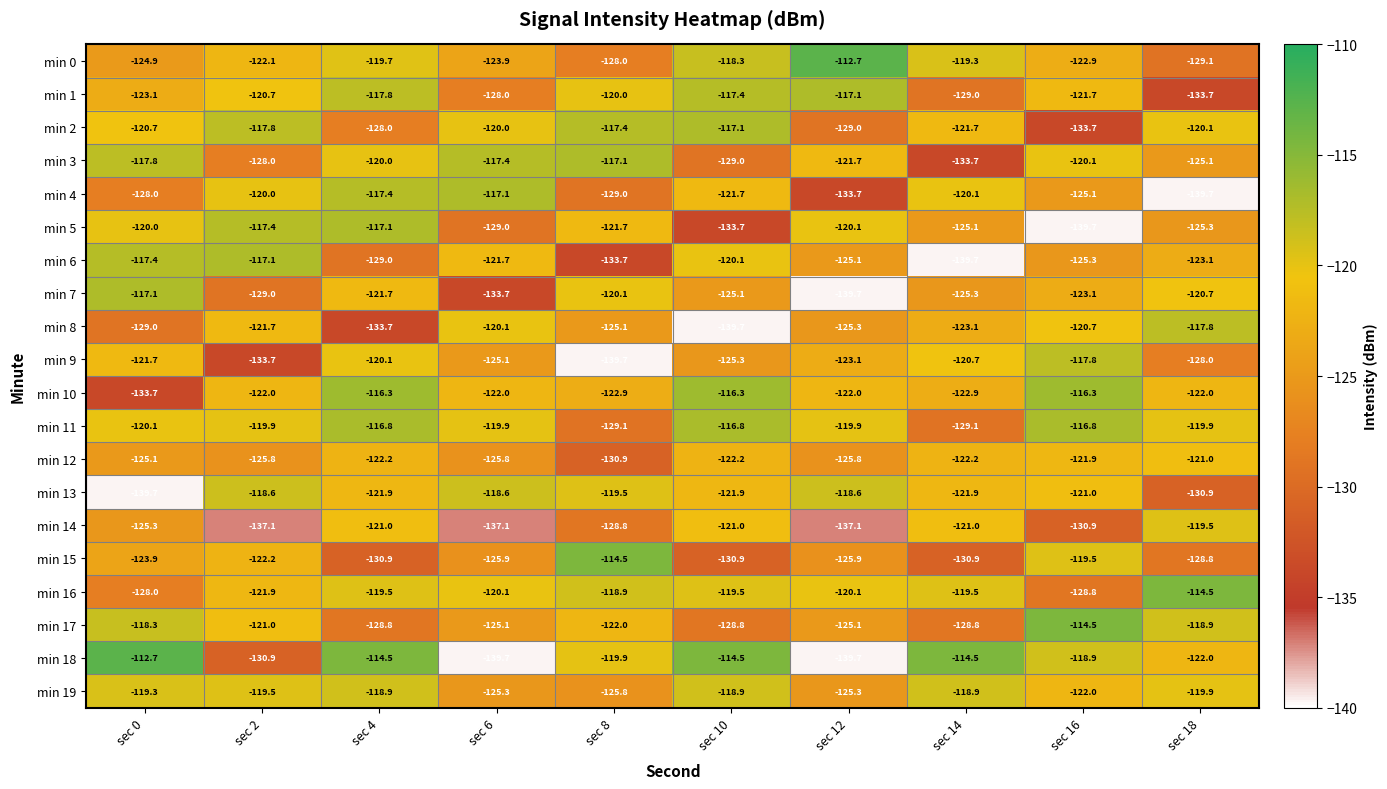

What is the difference between the highest and lowest values at sec 16?

25.2